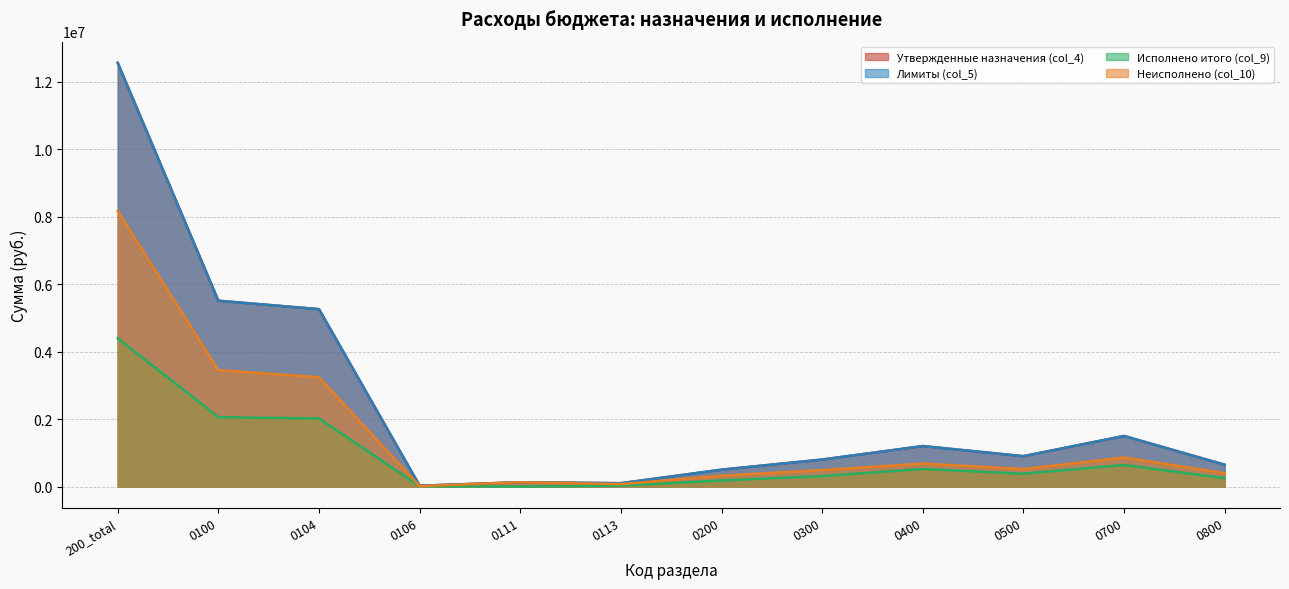

True or false: Неисполнено (col_10) and Исполнено итого (col_9) intersect in this chart.

False